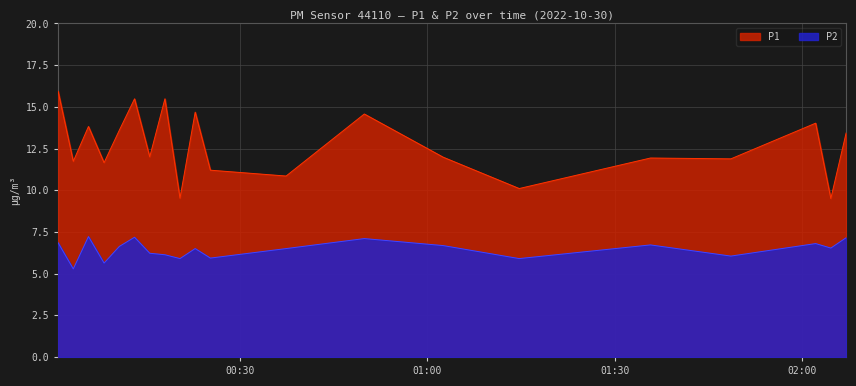

Is the value of P2 at 2022-10-30T00:37:22 greater than the value of P1 at 2022-10-30T01:35:45?

No